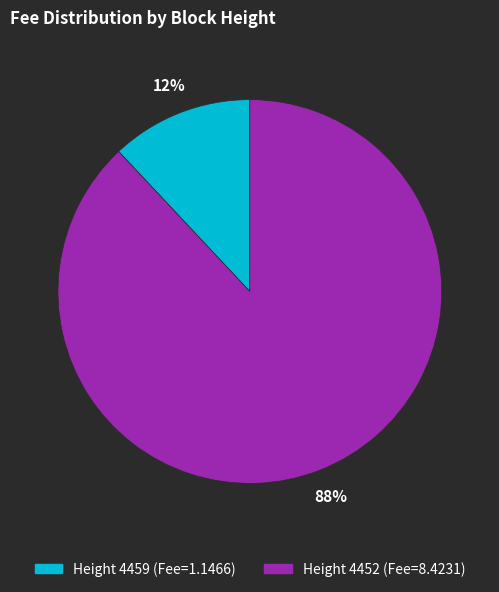

Count the number of slices in the pie.

2